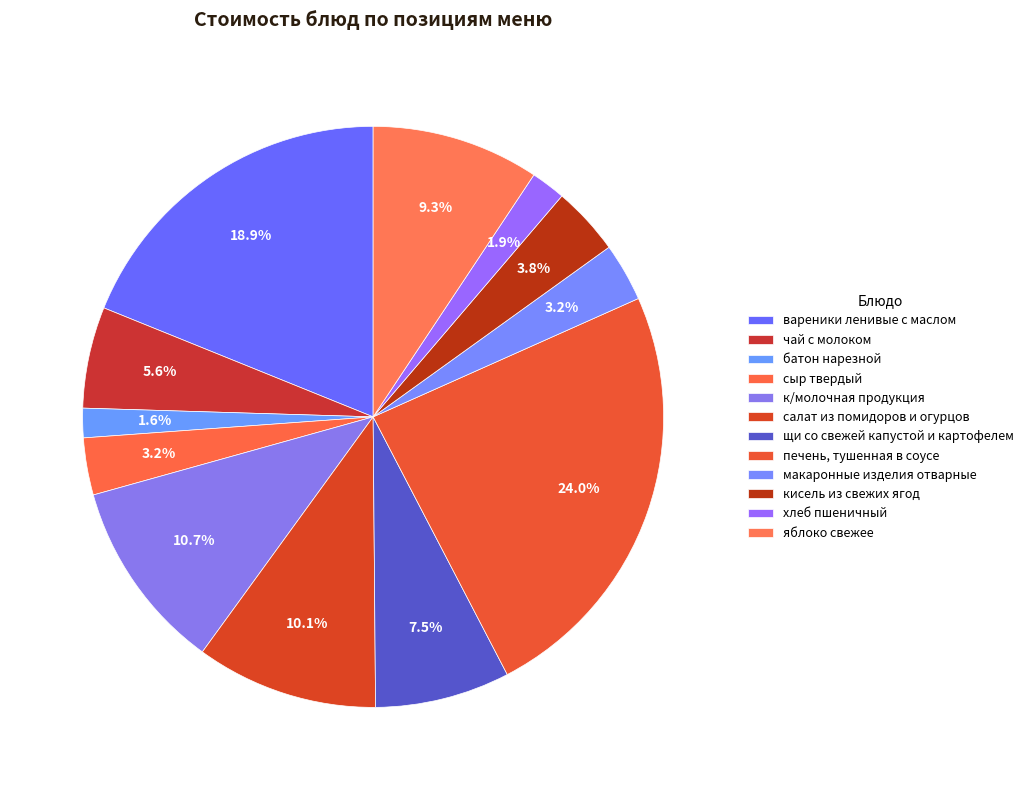

Does сыр твердый account for over 50% of the chart?

No